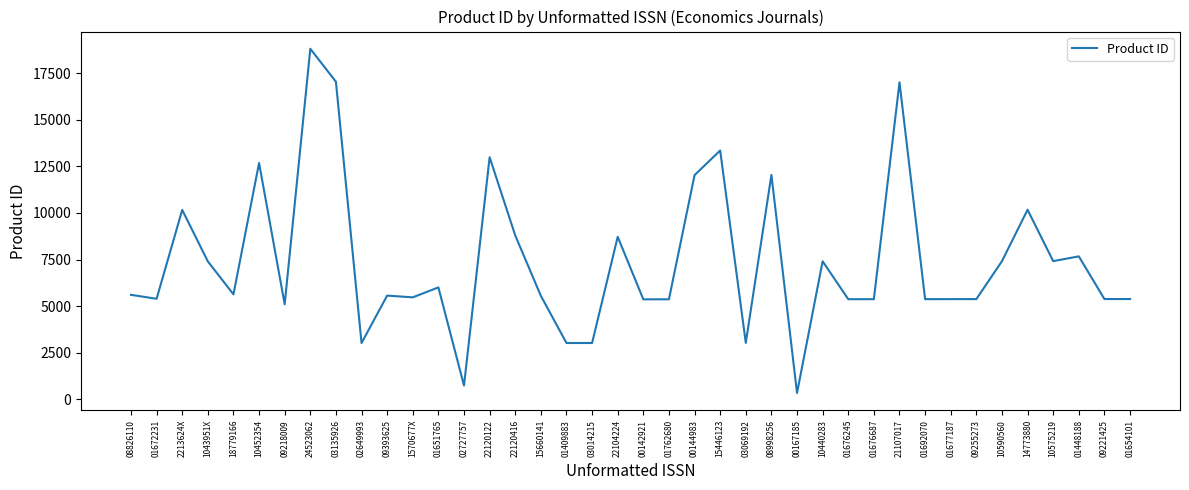

True or false: the data has more than 1 interior local peaks.

True